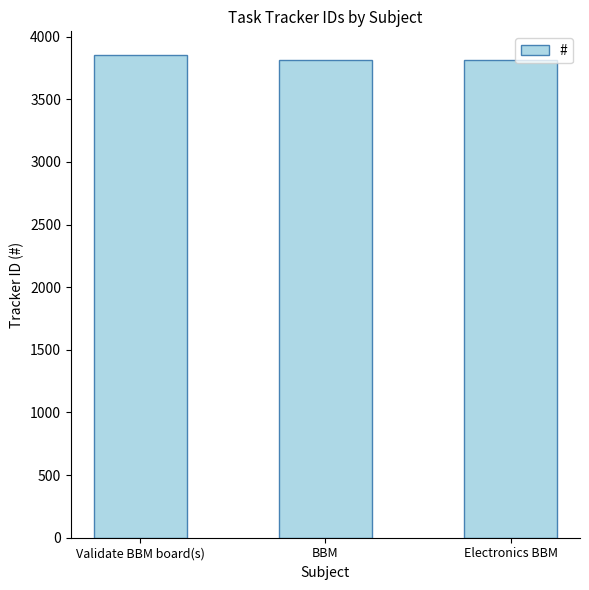

How many series are shown in this chart?

1